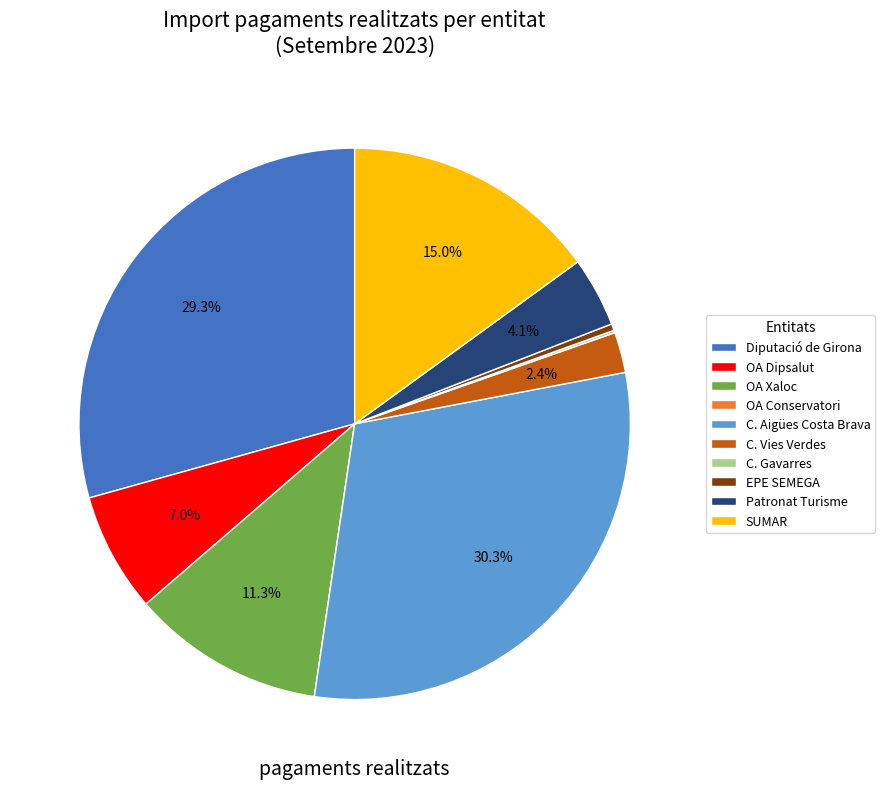

Which category has the biggest portion of the pie?

C. Aigües Costa Brava